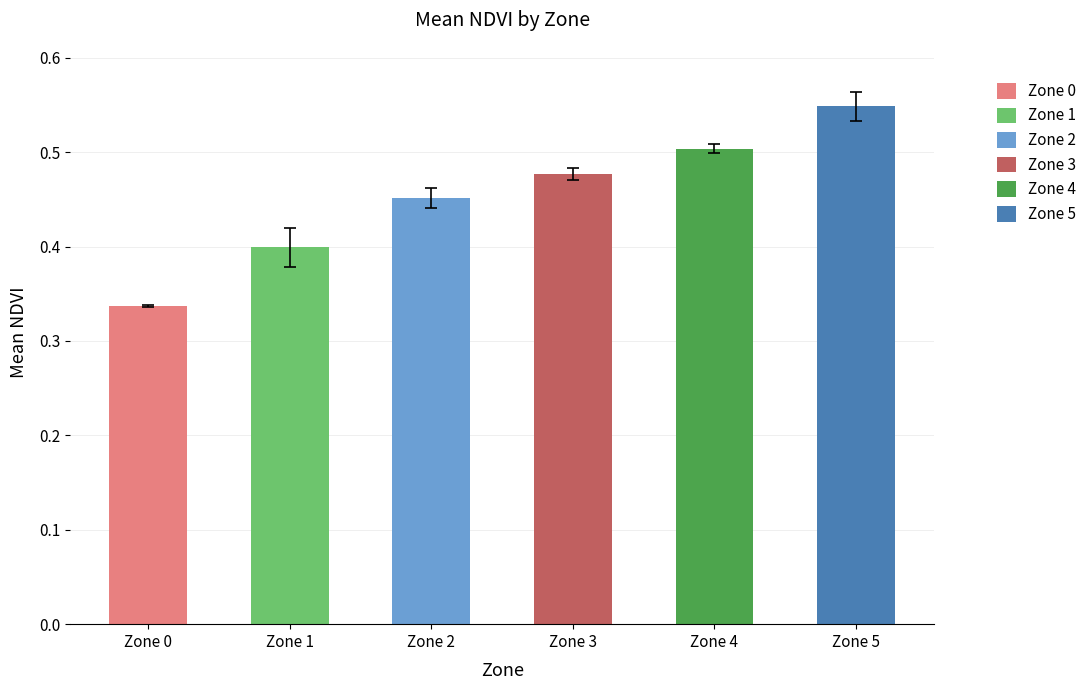

Are the bars grouped side by side (vs. stacked)?

No